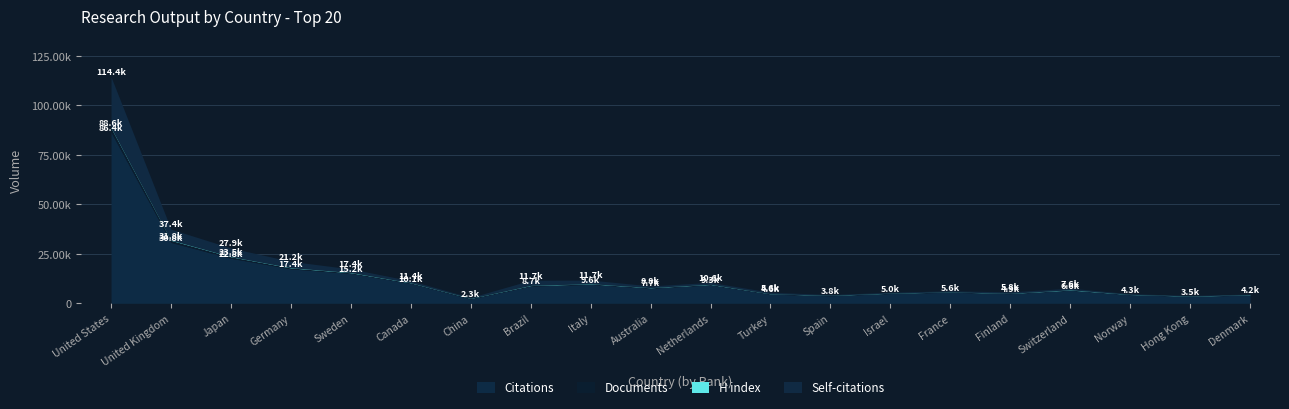

What is the sum of the Citations values at France and Turkey?

10250